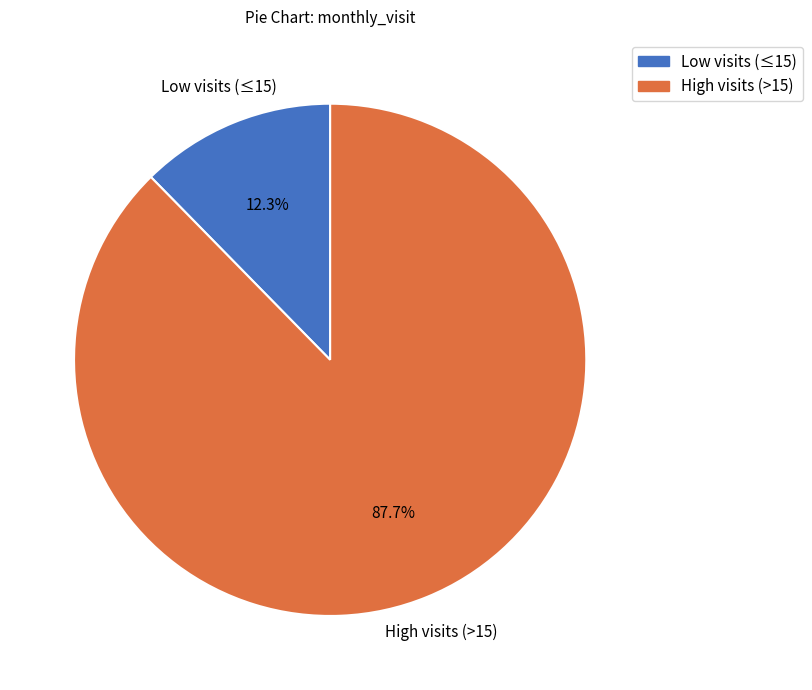

How many segments does this pie chart have?

2